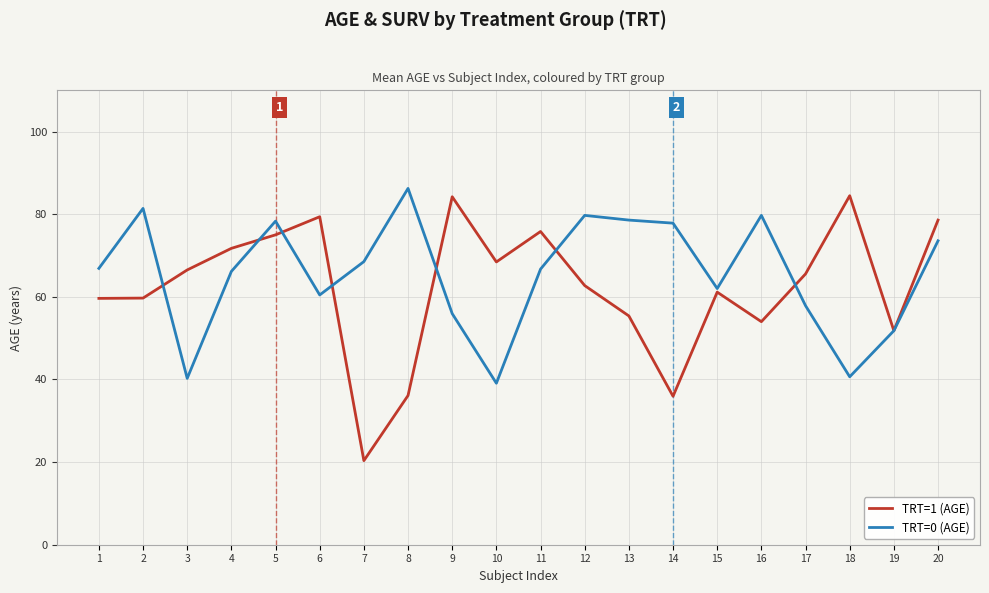

Which category has the highest value across all series?

8